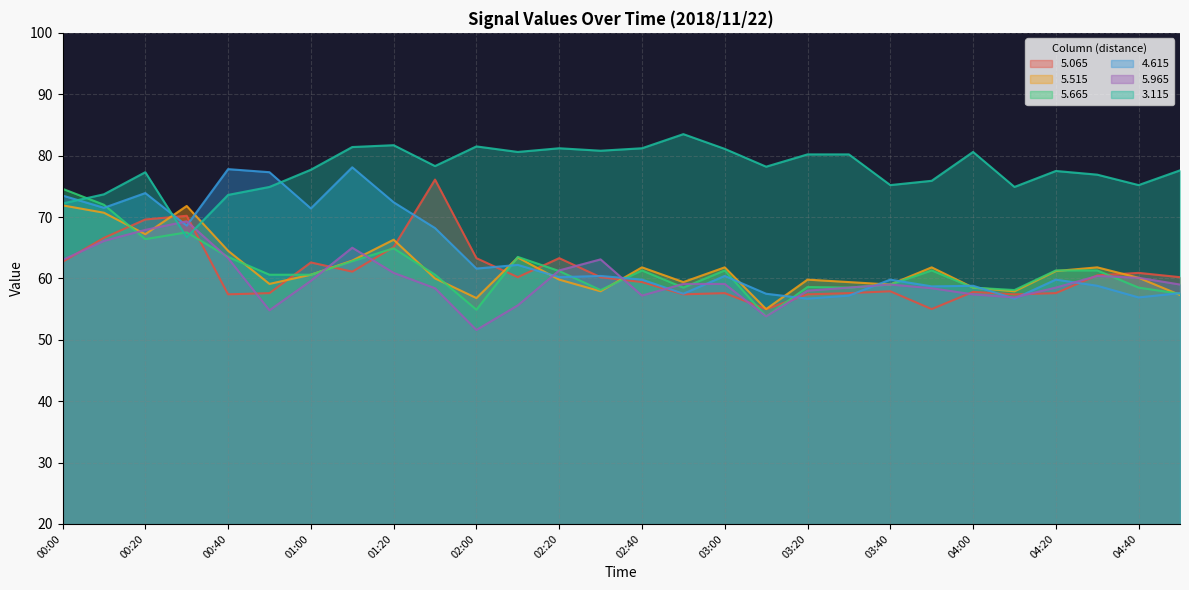

What position from the right is 00:20?

26